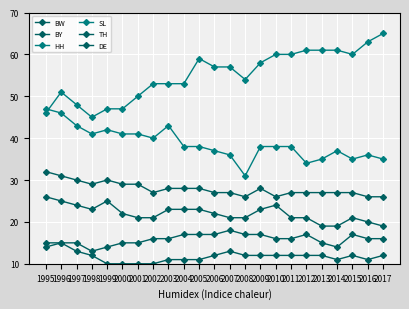

List the labels in order of BY value, largest first.

2007, 2004, 2005, 2006, 2008, 2009, 2012, 2015, 2002, 2003, 2010, 2011, 2016, 2017, 1995, 1996, 1997, 2000, 2001, 2013, 1999, 2014, 1998